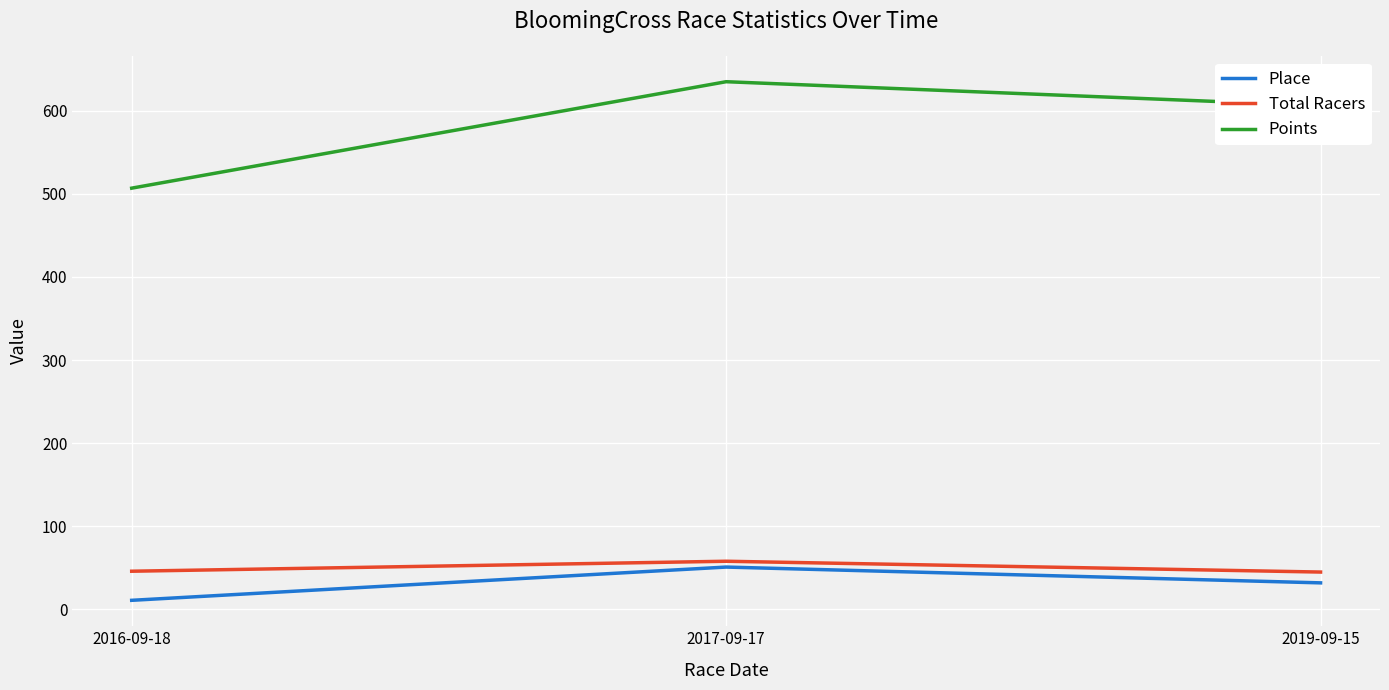

Where is Points nearest to the value 570?

2019-09-15